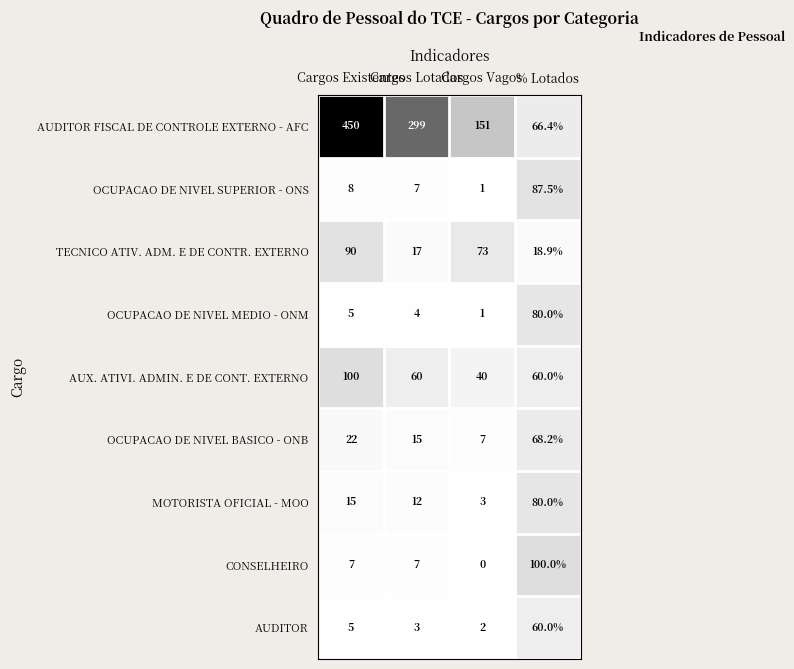

How many AUDITOR FISCAL DE CONTROLE EXTERNO - AFC values are between 151 and 450?

3